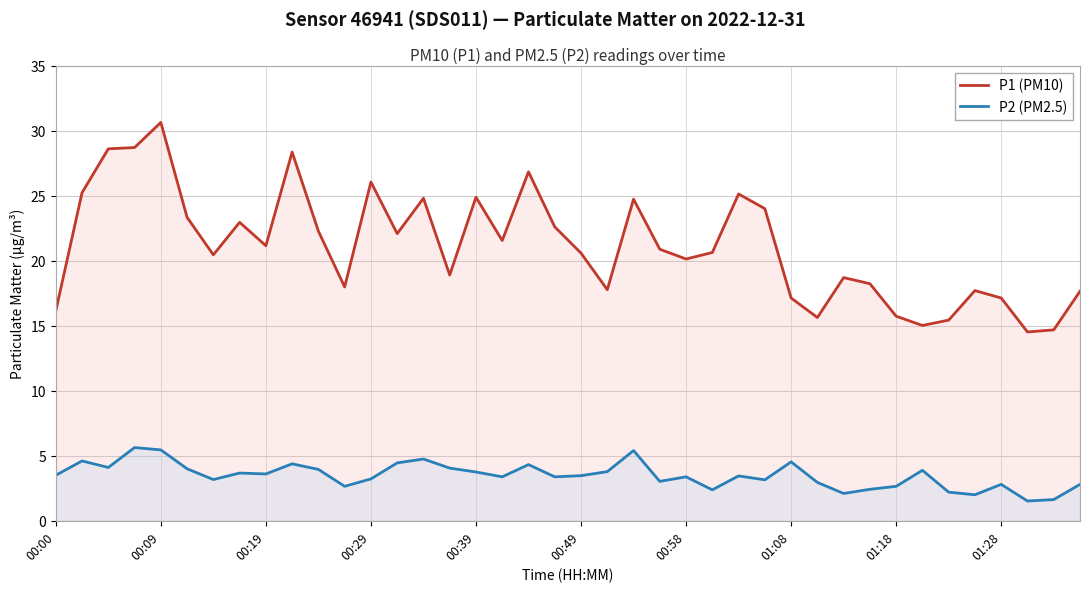

What is the sum of the P2 (PM2.5) values at 00:09 and 00:58?

8.8